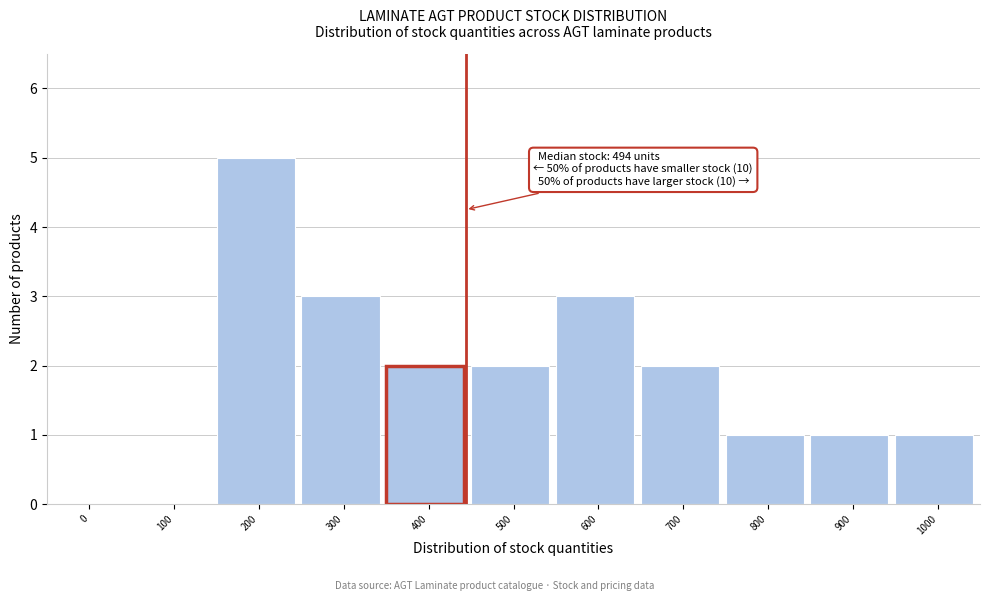

Reading left to right, extract all data points from this chart.

0=0	100=0	200=5	300=3	400=2	500=2	600=3	700=2	800=1	900=1	1000=1